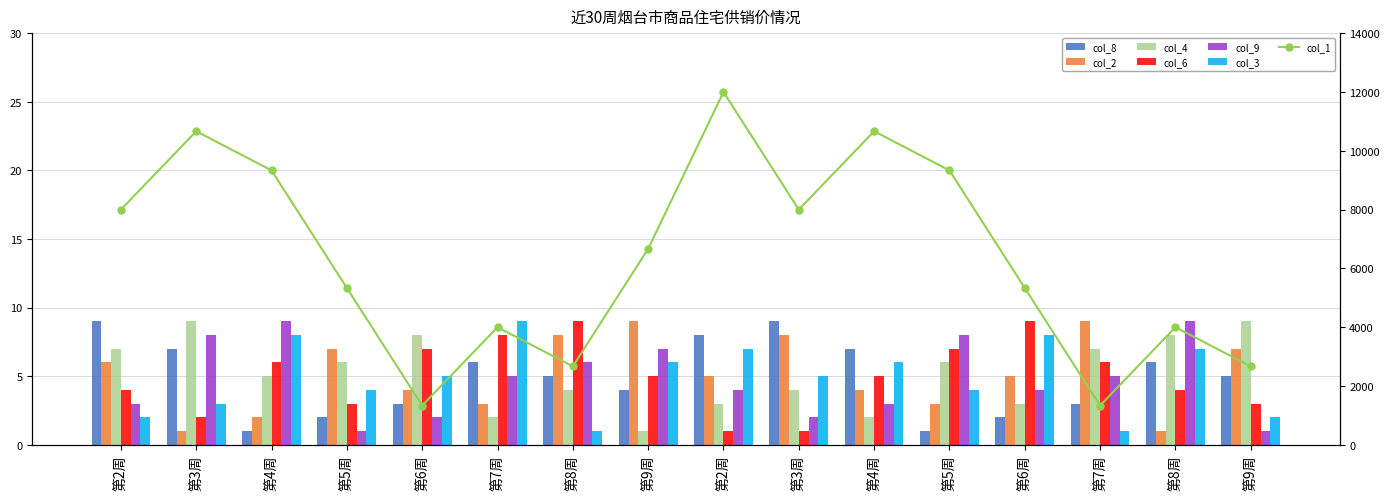

What is the spread (max minus min) of values at 第6周?

6